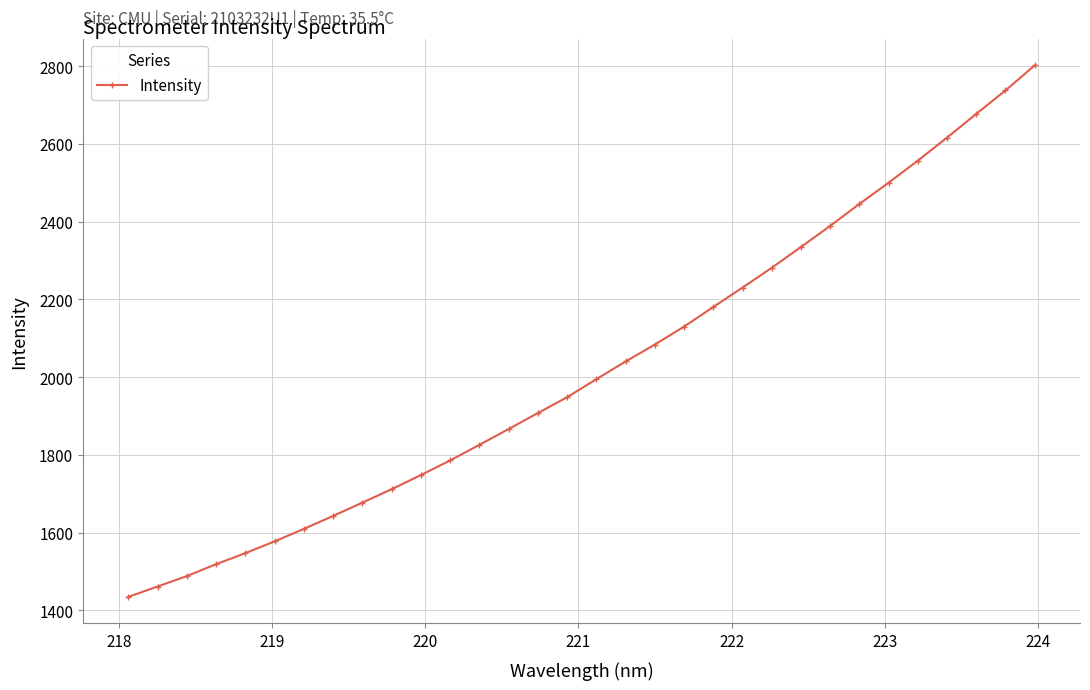

What is the minimum value shown in the chart?

1434.4